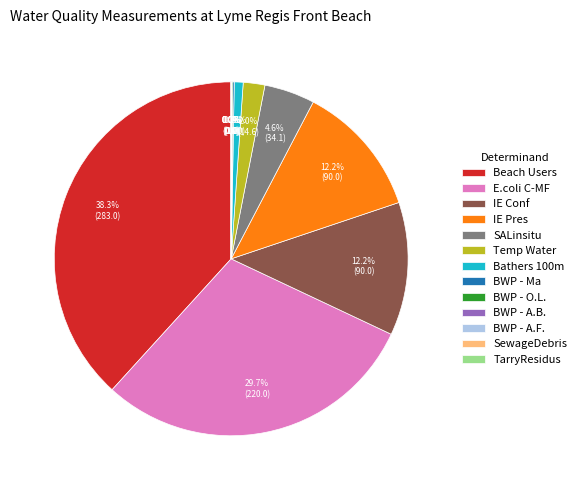

What percentage is the Beach Users slice, to the nearest percent?

38%